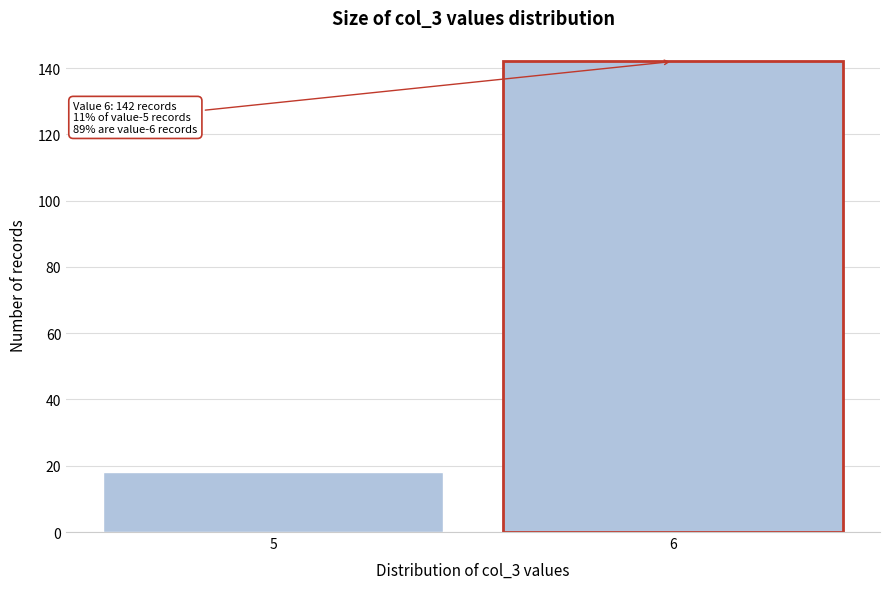

Reading left to right, extract all data points from this chart.

5=18	6=142